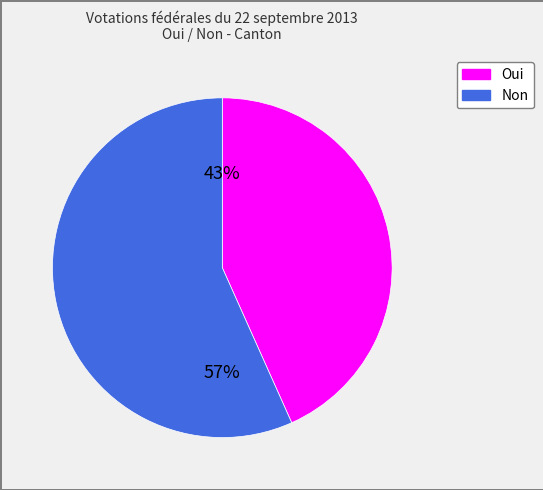

Which category has the smallest portion of the pie?

Oui